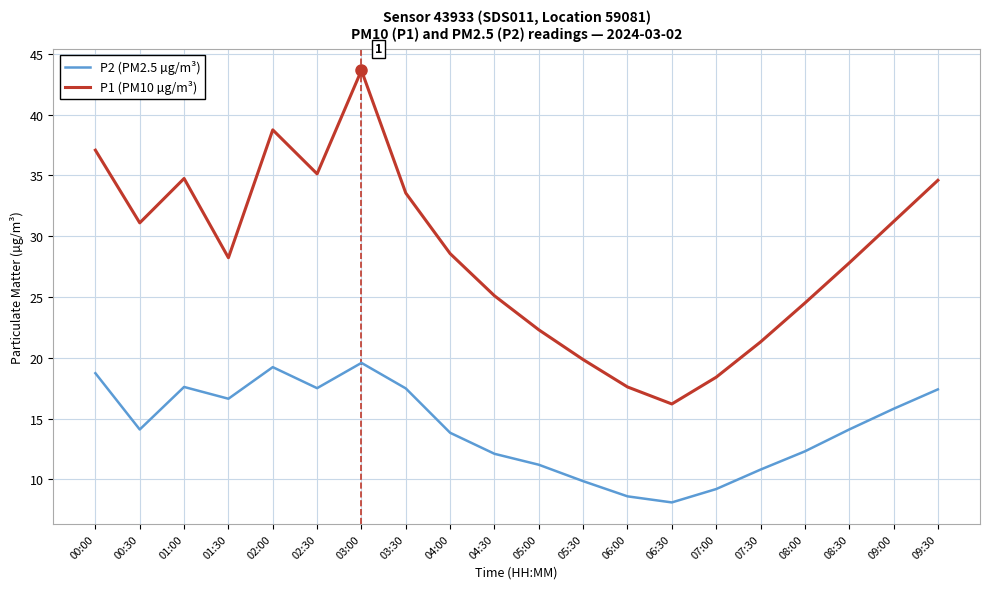

Which series has the largest total across all categories?

P1 (PM10 µg/m³)